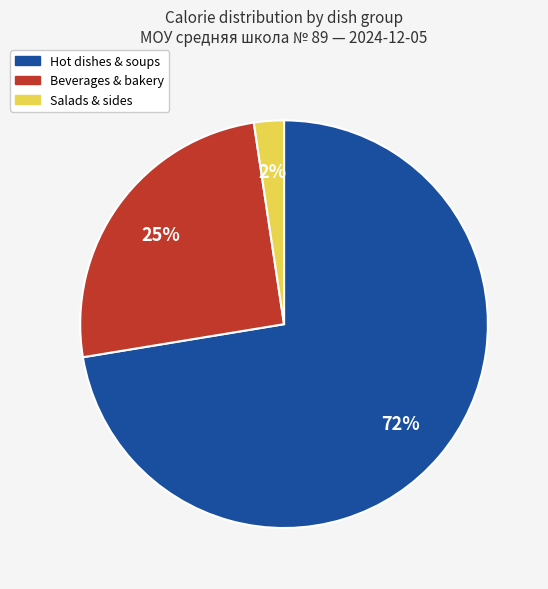

Is there a majority slice in this chart?

Yes